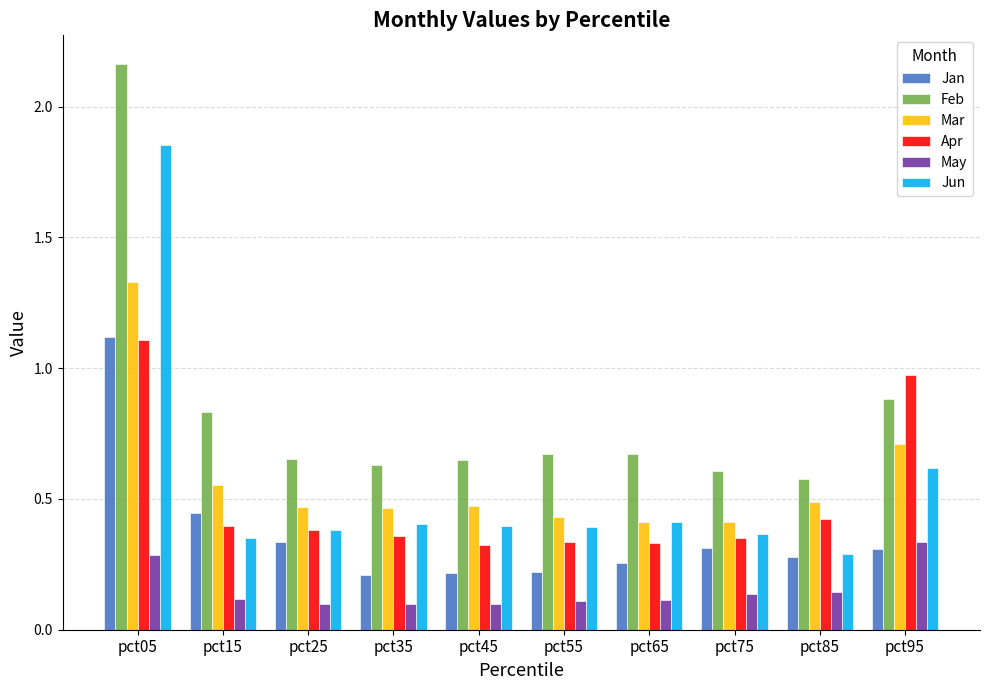

Which series has the largest total across all categories?

Feb